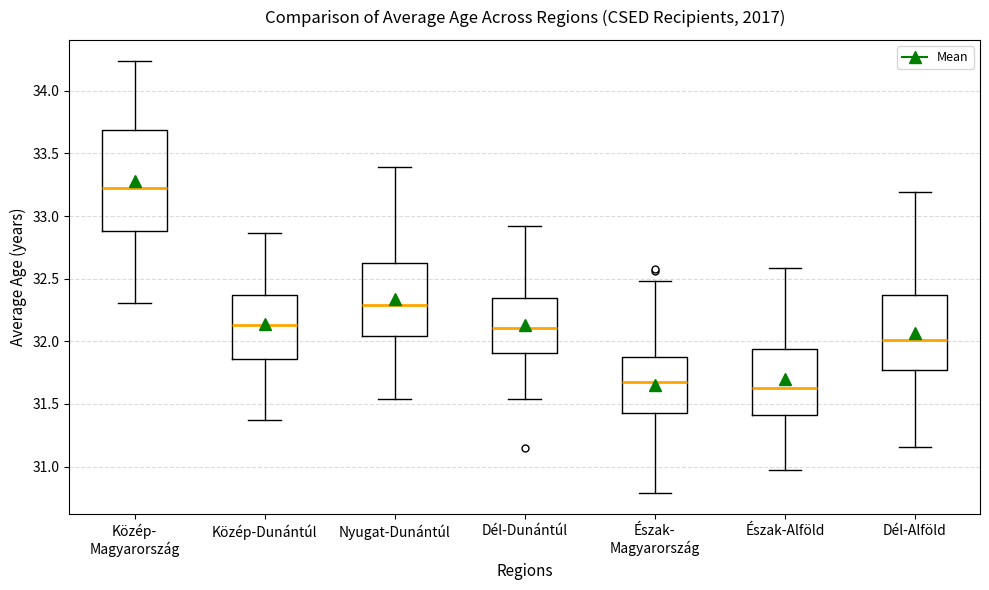

Where does the median line of the box for Észak- Magyarország sit on the y-axis? The values are not printed on the chart, so give them approximately, as read against the axis.

31.70